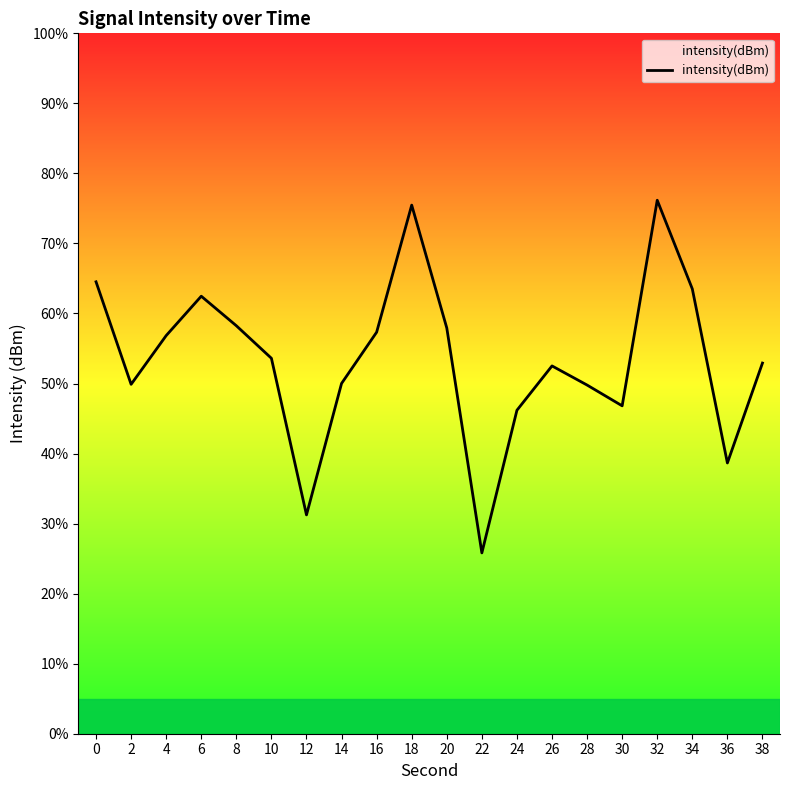

How many values exceed -126?

9